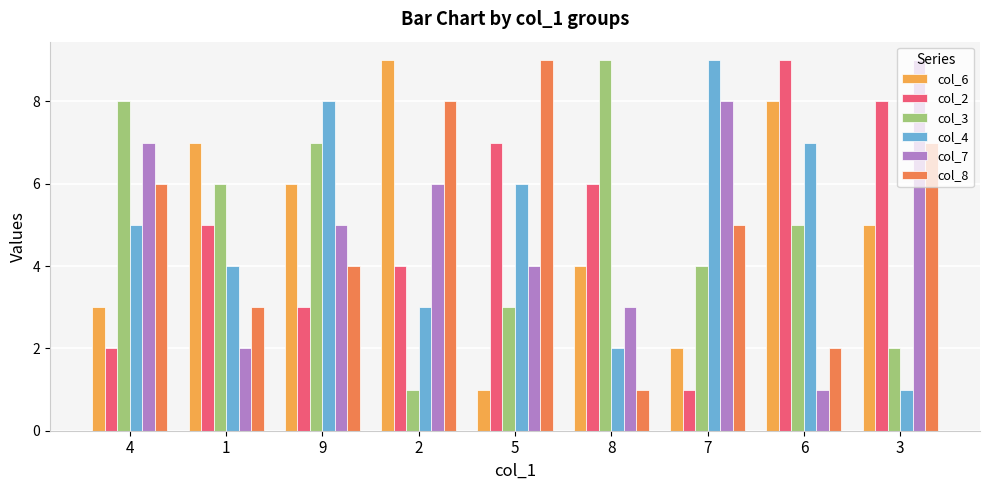

Count the number of categories in the chart.

9